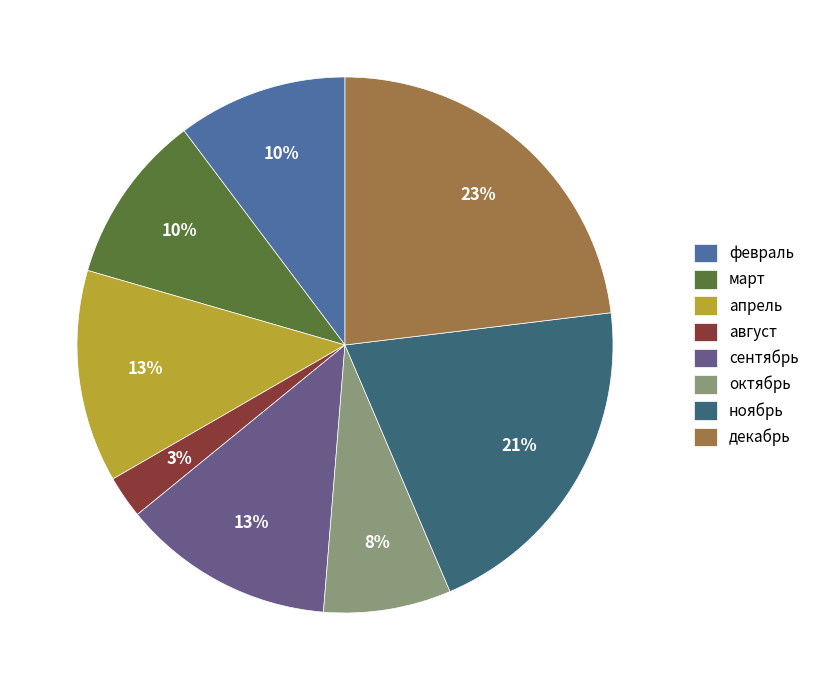

How many slices are in this pie chart?

8